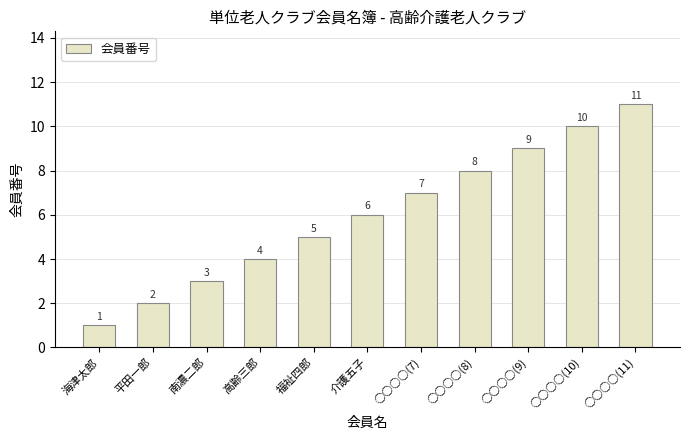

Rank the categories by value from highest to lowest.

○○○○(11), ○○○○(10), ○○○○(9), ○○○○(8), ○○○○(7), 介護五子, 福祉四郎, 高齢三郎, 南濃二郎, 平田一郎, 海津太郎